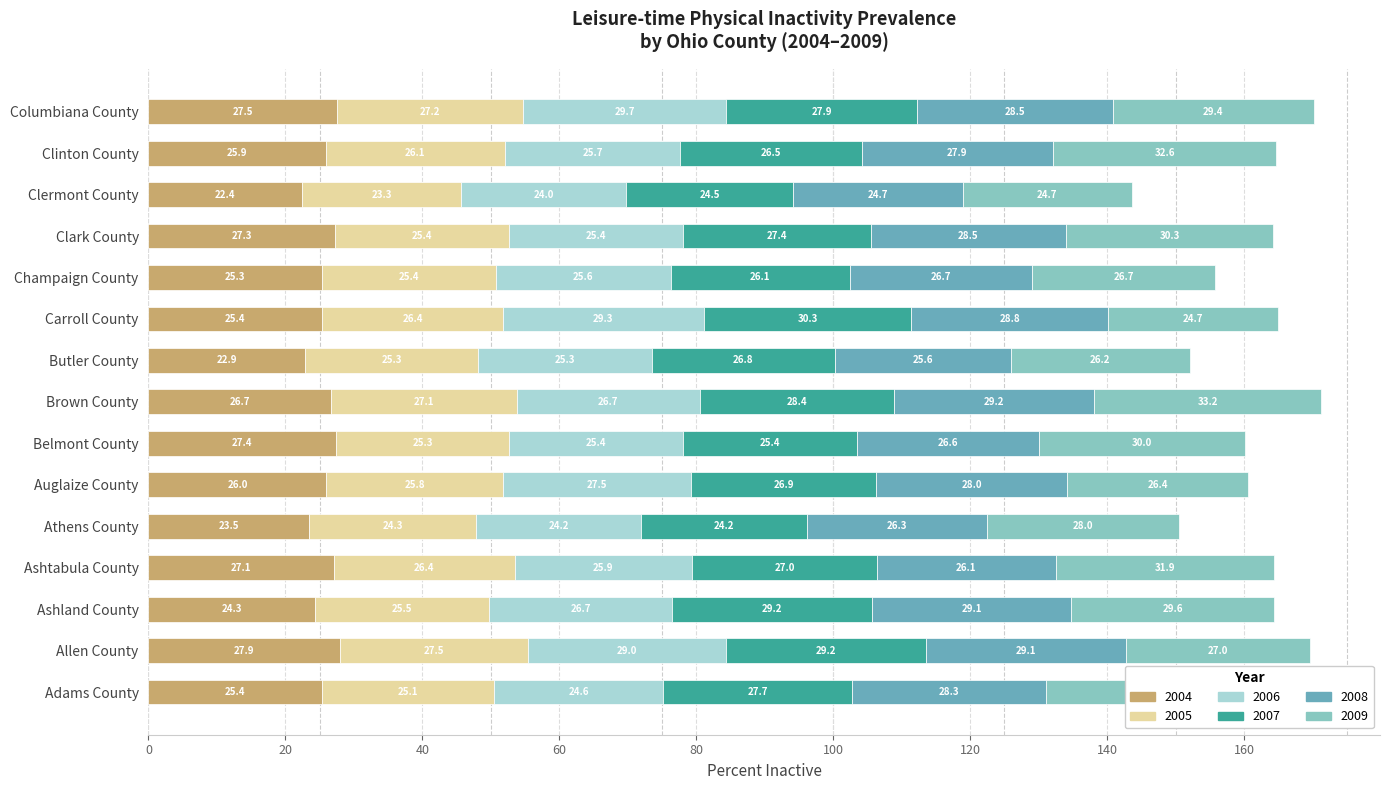

Count the number of categories in the chart.

15